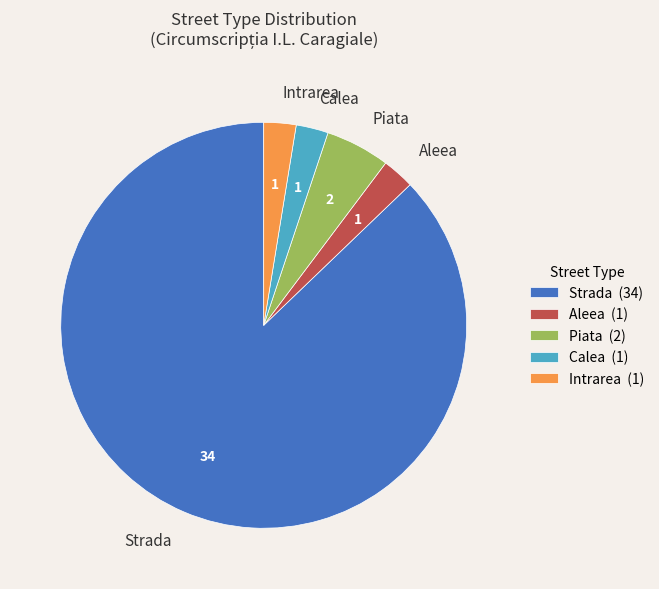

The Calea slice represents 3% of the pie. True or false?

True